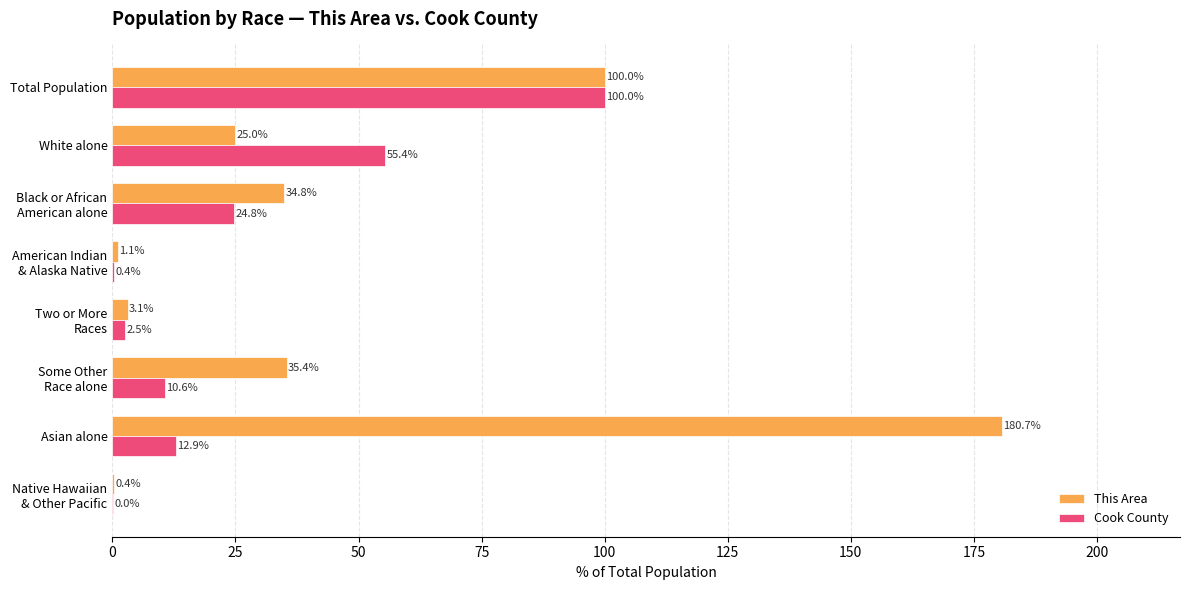

Read the Cook County value at Total Population.

100.0